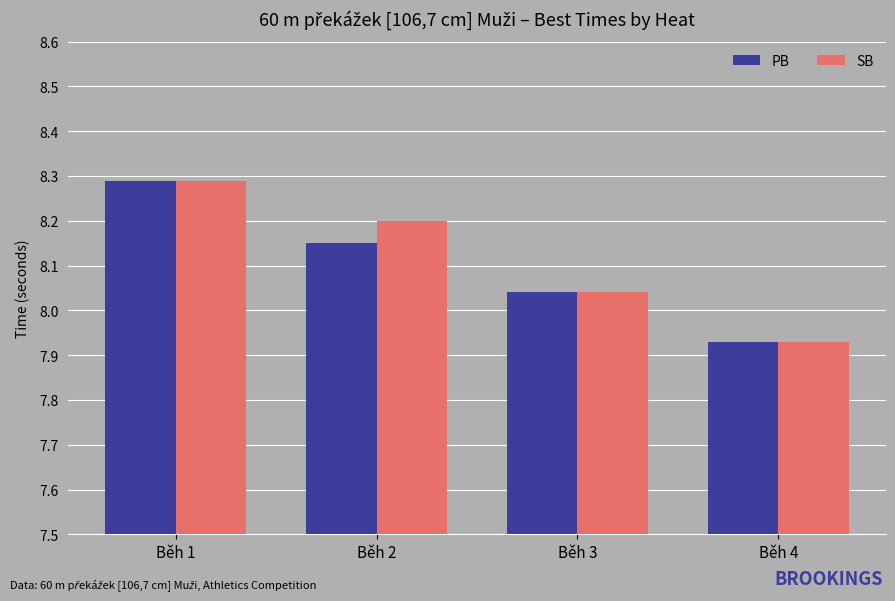

How many data points does each series have?

4